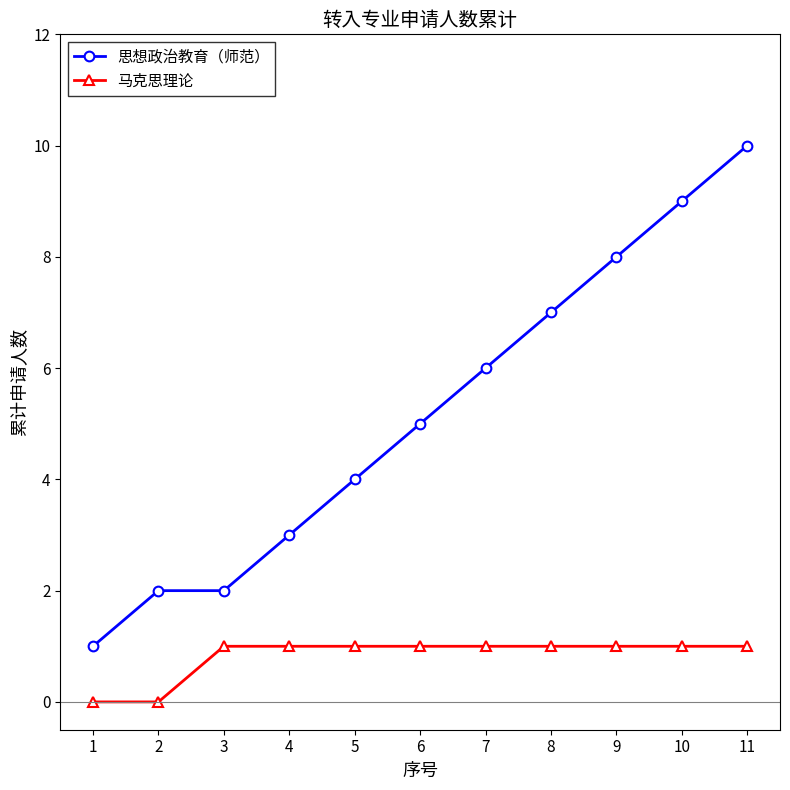

How many lines are shown in the chart?

2